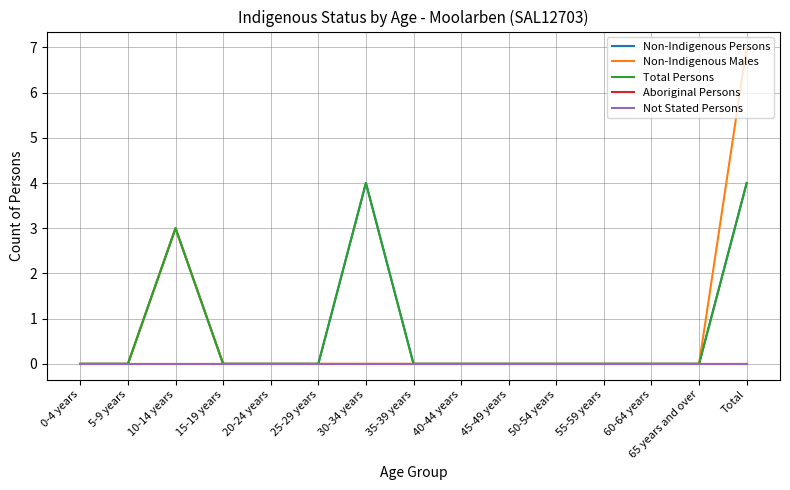

The Total Persons series shows 4 at 30-34 years. True or false?

True